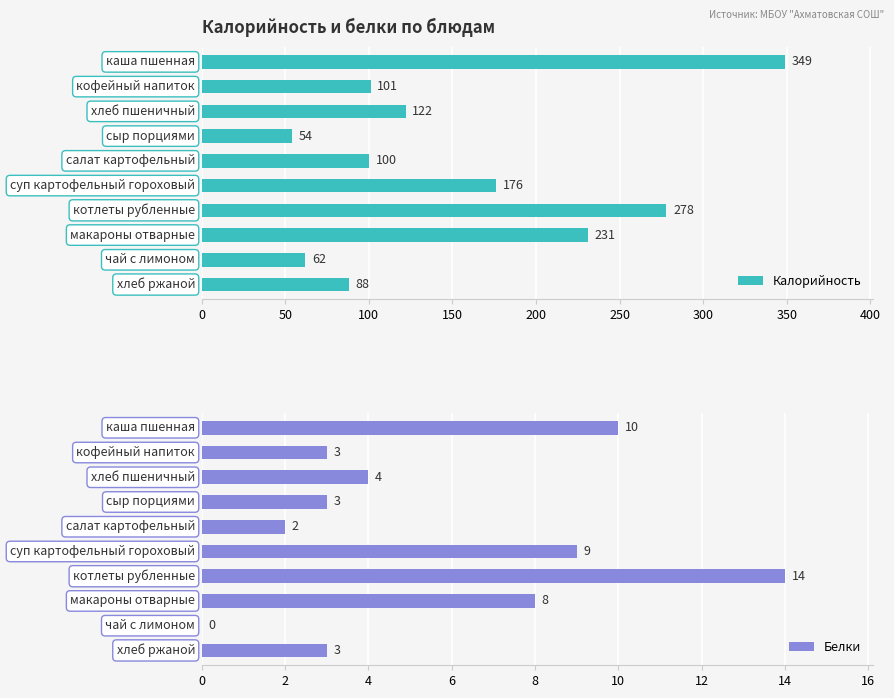

Which series has the largest total across all categories?

Калорийность